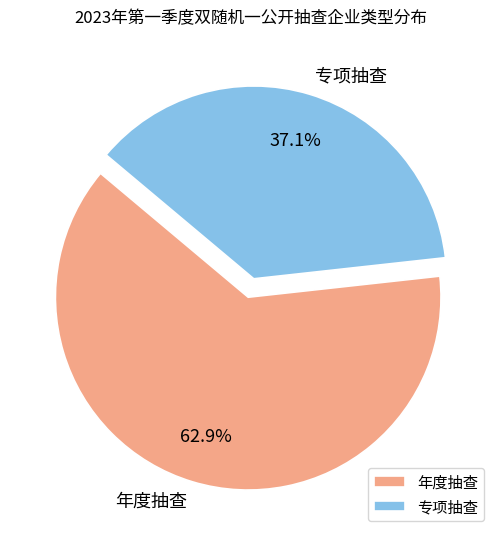

What is the smallest slice in the pie chart?

专项抽查